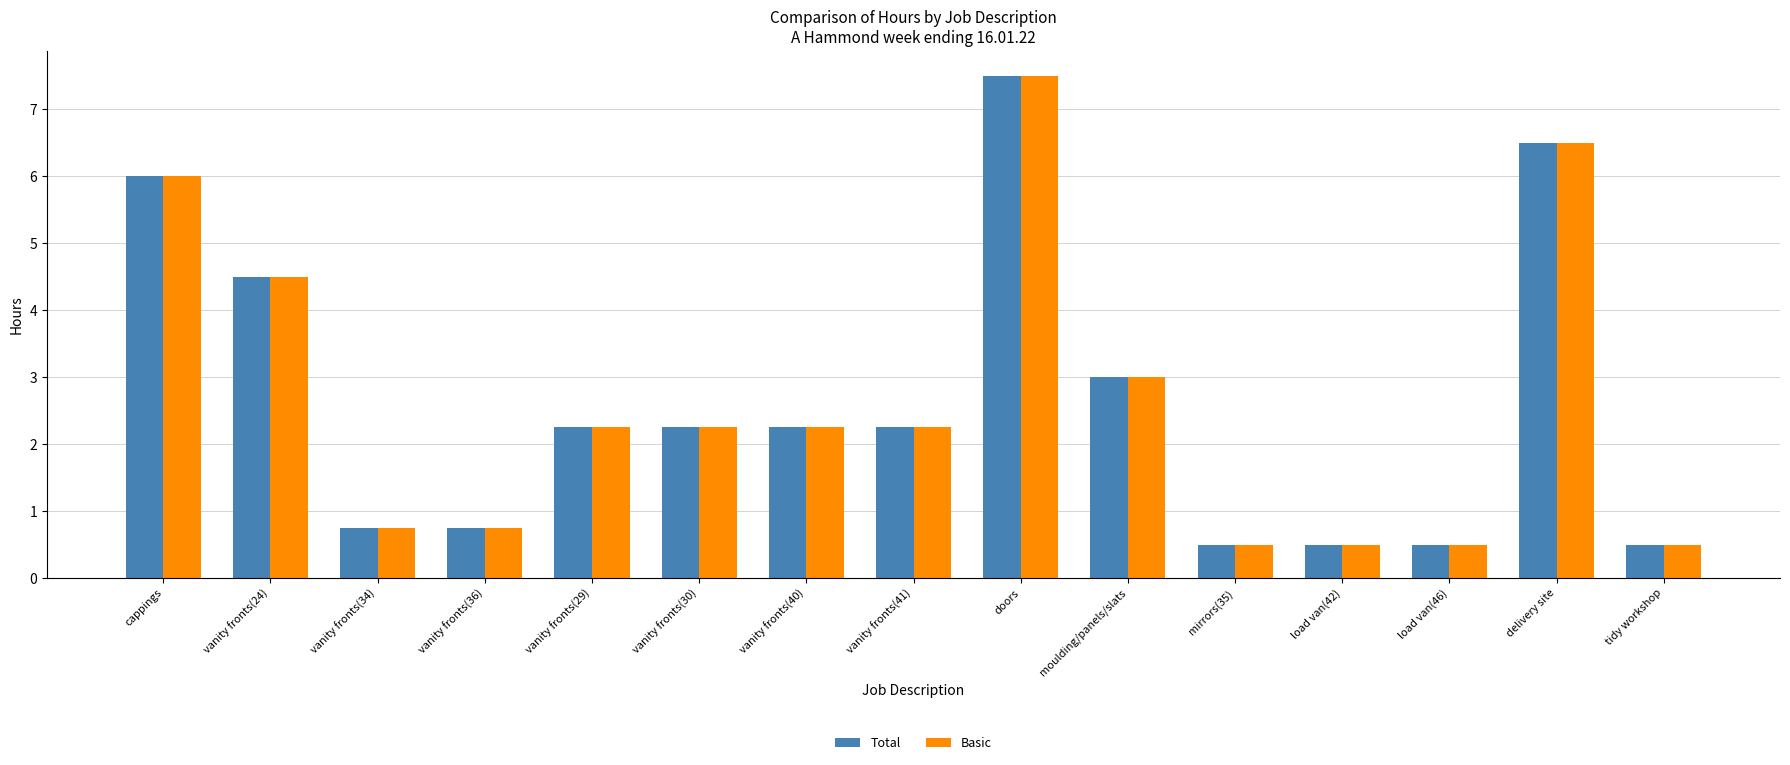

How many data points in Basic are less than 2?

6